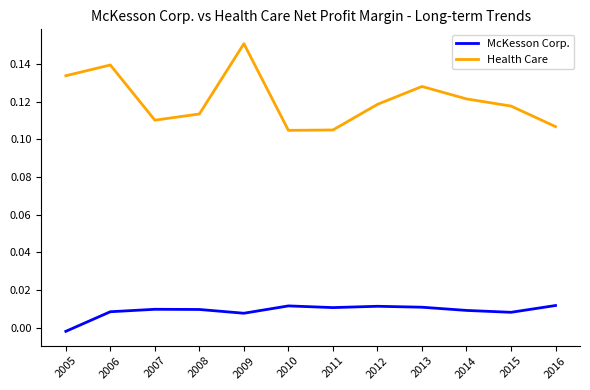

The Health Care series shows 0.3 at 2009. True or false?

False